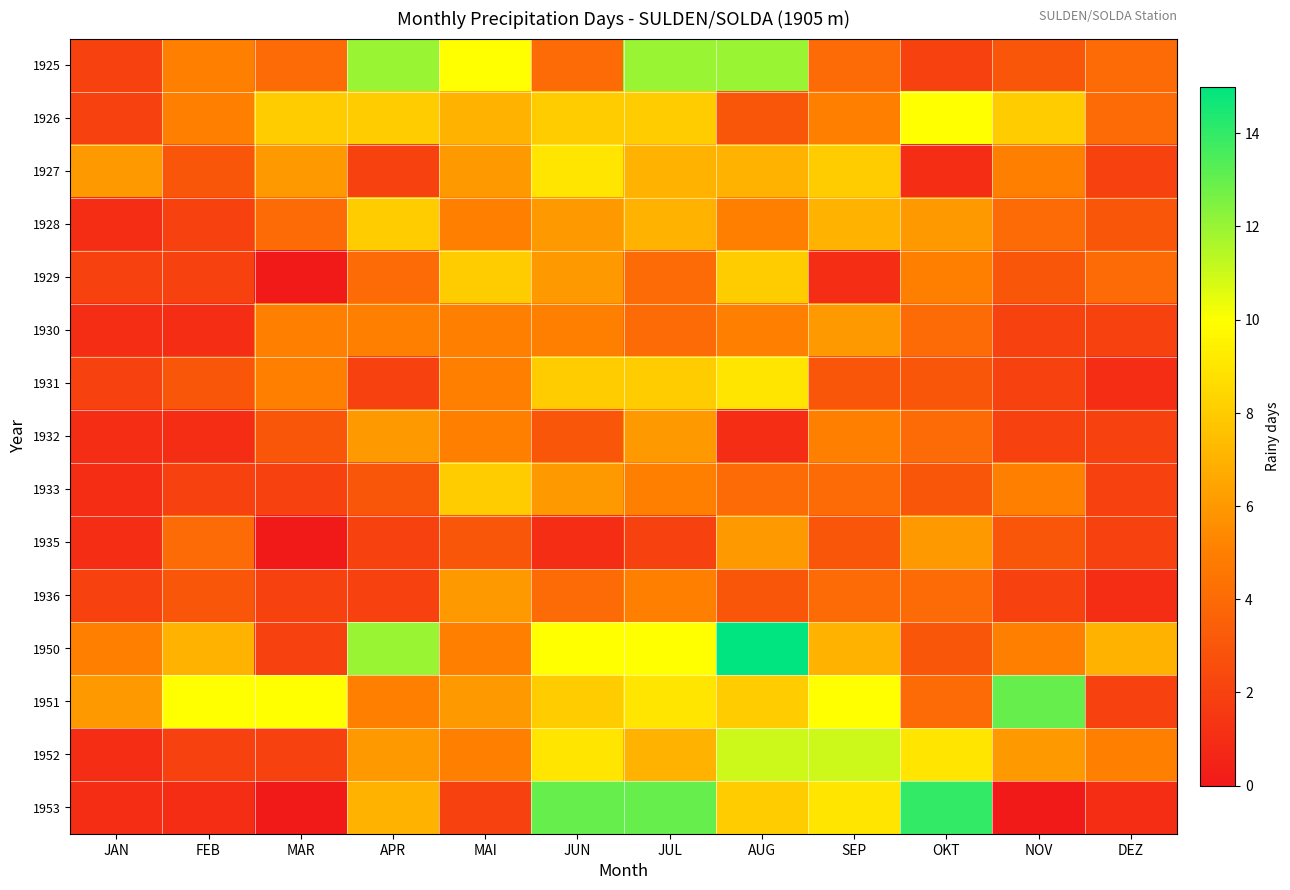

Count the number of data series in this chart.

15